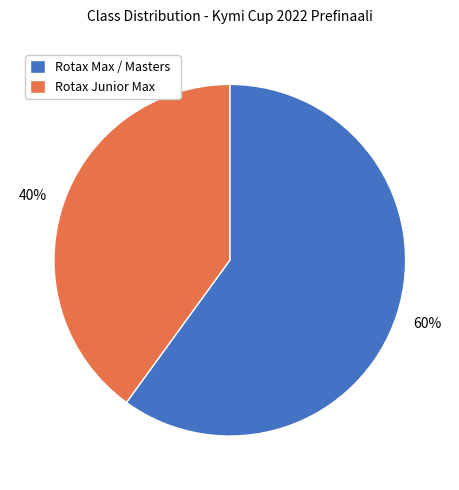

Is the sum of Rotax Max / Masters and Rotax Junior Max greater than half?

Yes